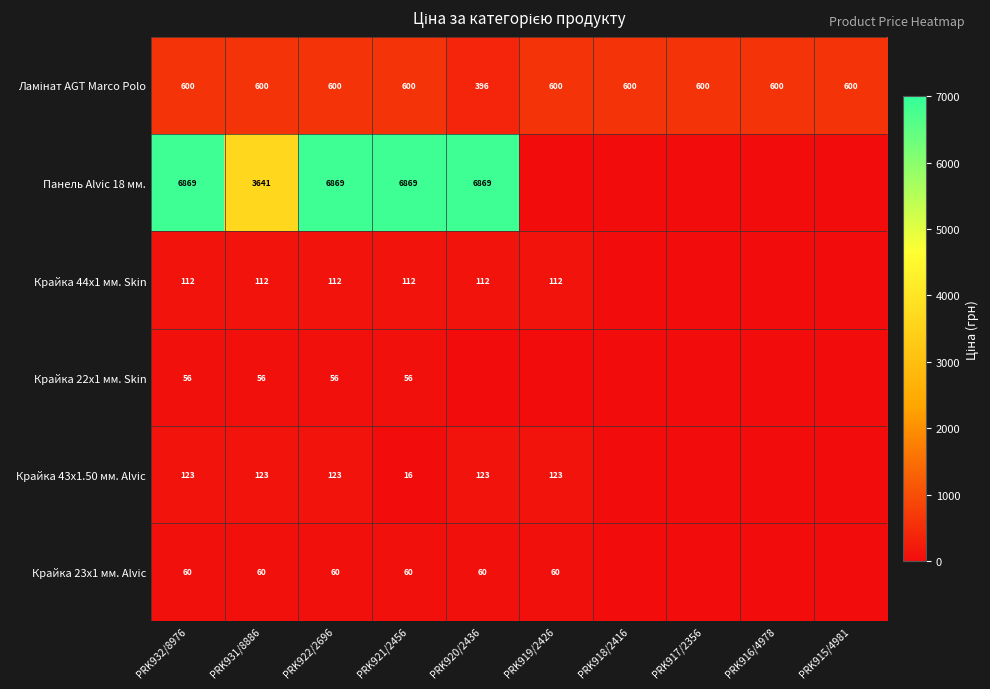

Is the value of Крайка 22x1 мм. Skin at PRK921/2456 greater than the value of Крайка 44x1 мм. Skin at PRK920/2436?

No